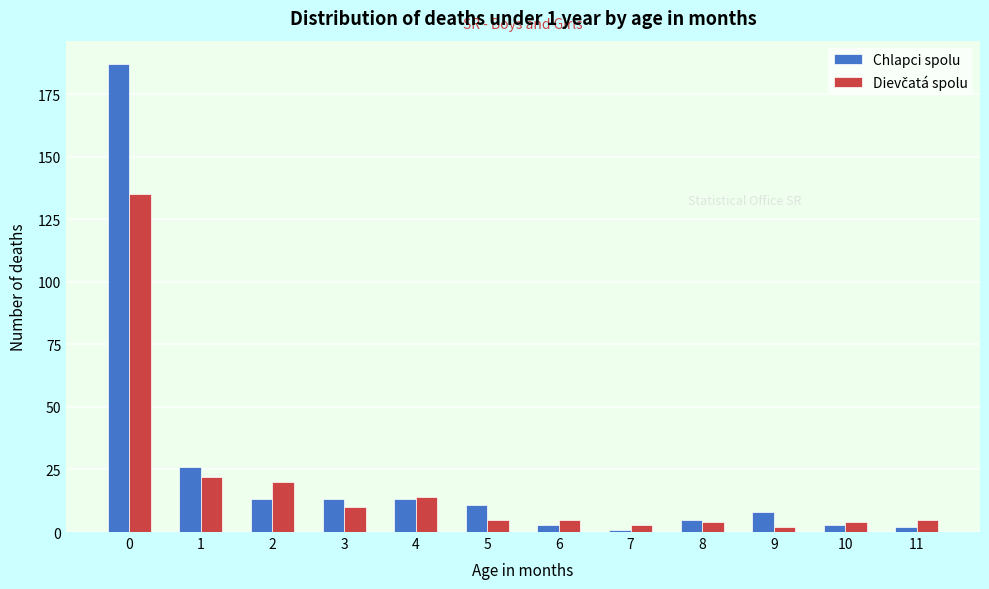

True or false: Chlapci spolu has a value of 5 at 8.

True